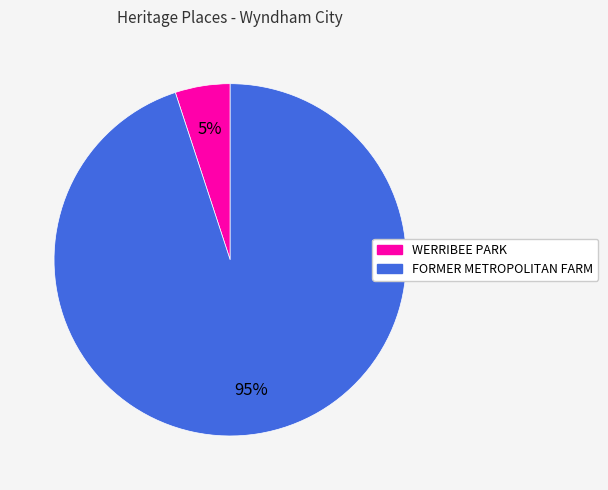

Does FORMER METROPOLITAN FARM represent more than half of the total?

Yes